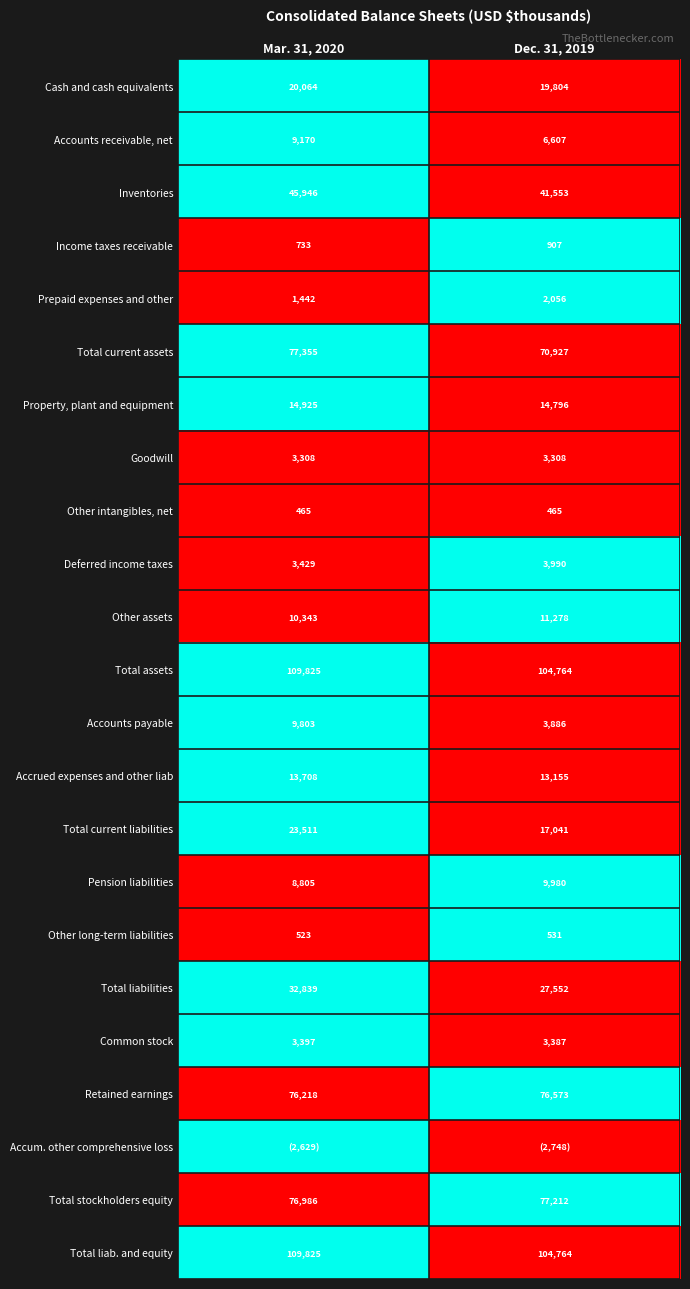

Which has a higher value, Dec. 31, 2019 or Mar. 31, 2020?

Mar. 31, 2020